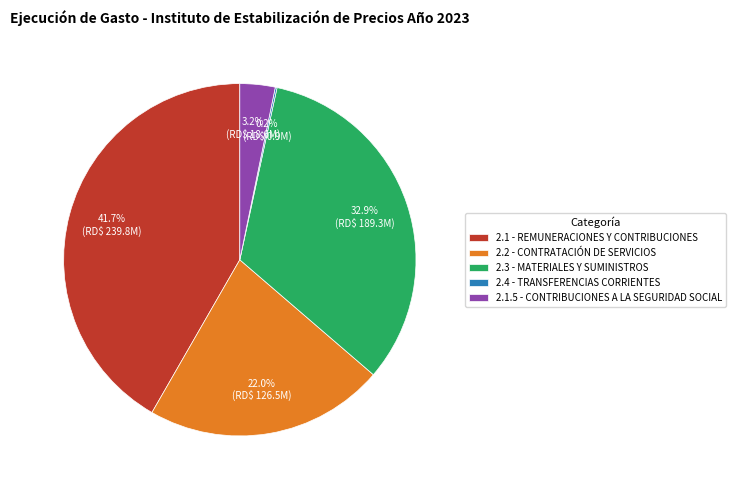

To the nearest percent, what is the average slice percentage?

20%